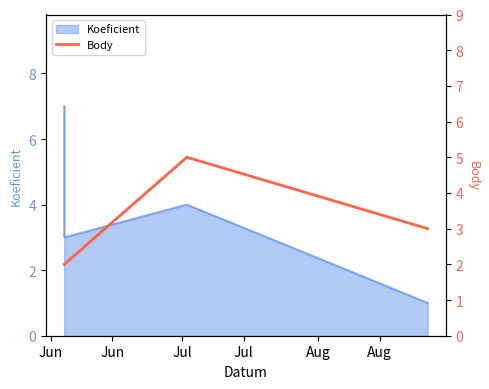

Does the chart display data point markers on the line(s)?

No